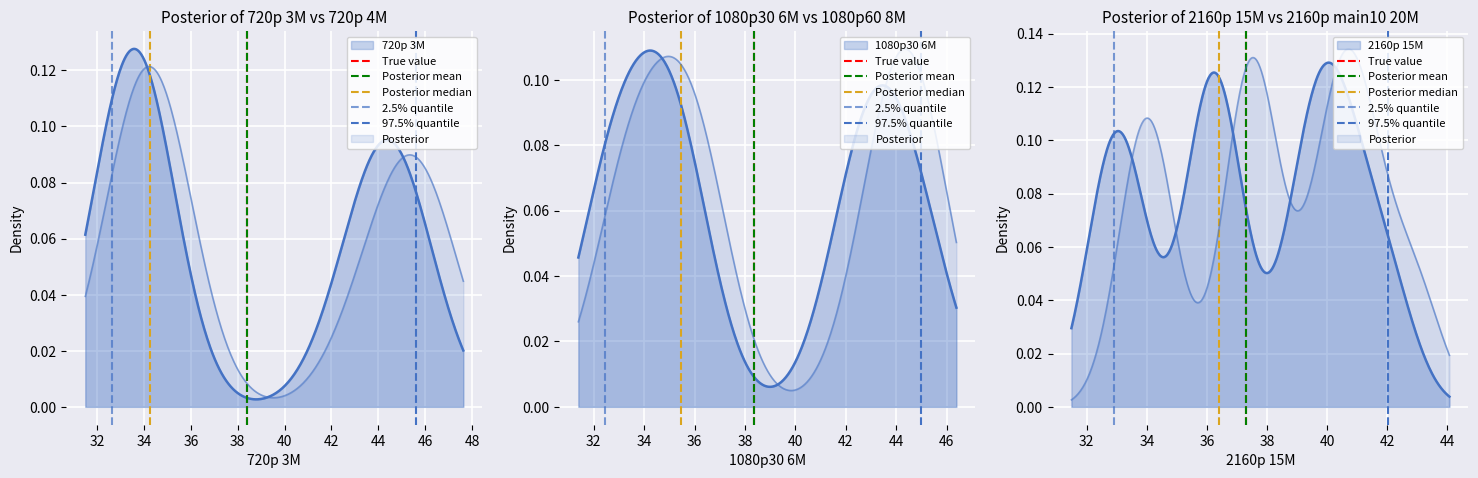

Is the value of 2.5% quantile at 32 greater than the value of 97.5% quantile at 32?

No